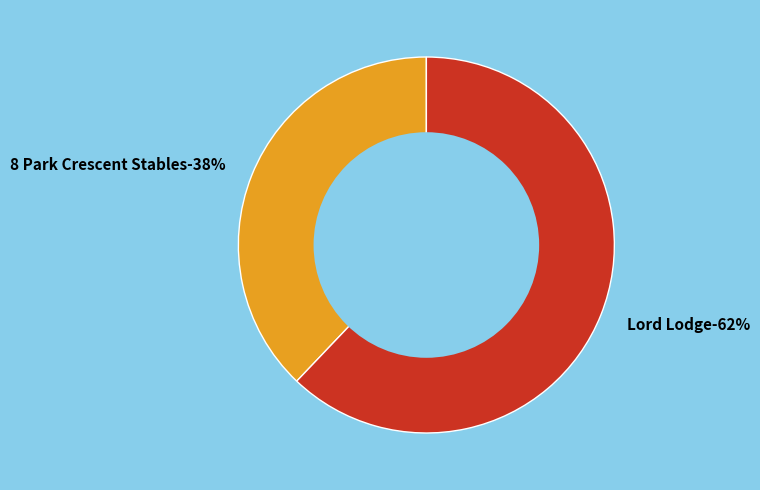

Rank the categories by value from lowest to highest.

8 Park Crescent Stables, Lord Lodge